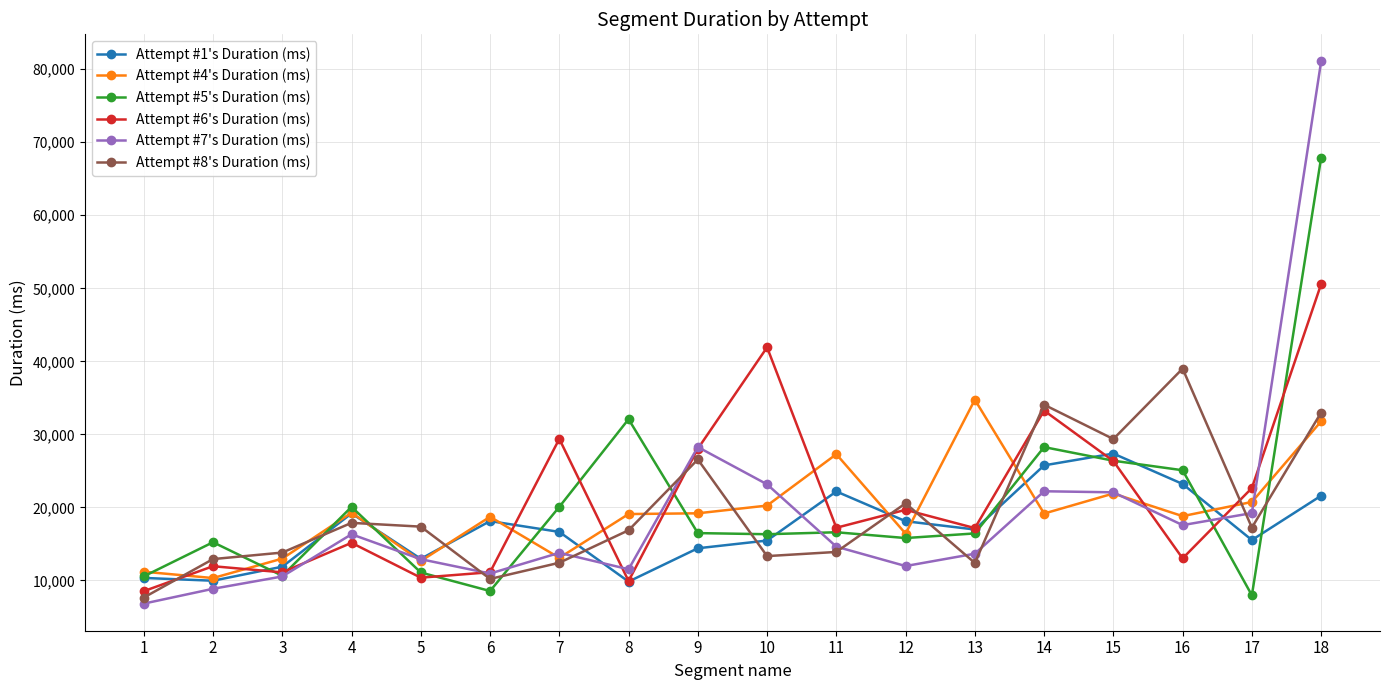

What is the value of the Attempt #8's Duration (ms) point at the 16th from the left?

39003